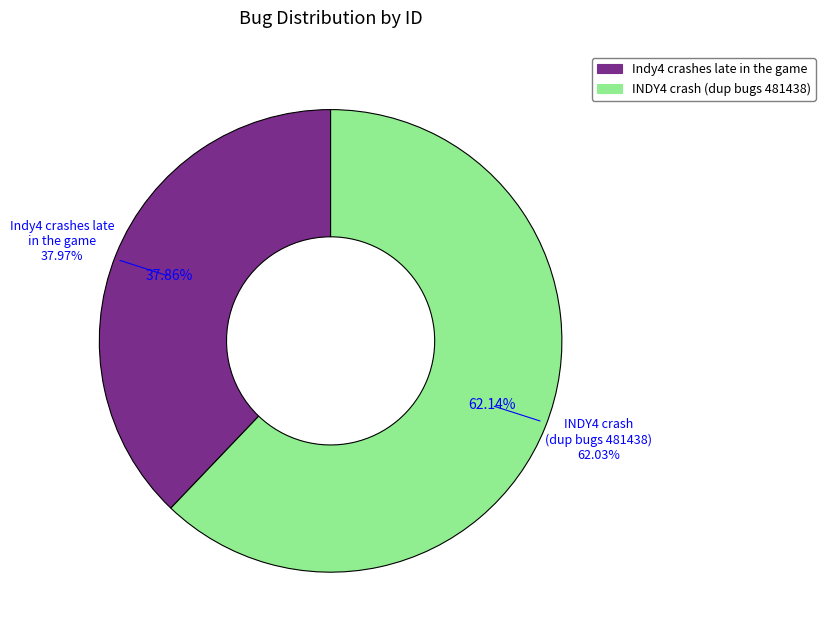

Which slice is the largest?

INDY4 crash (dup bugs 481438)